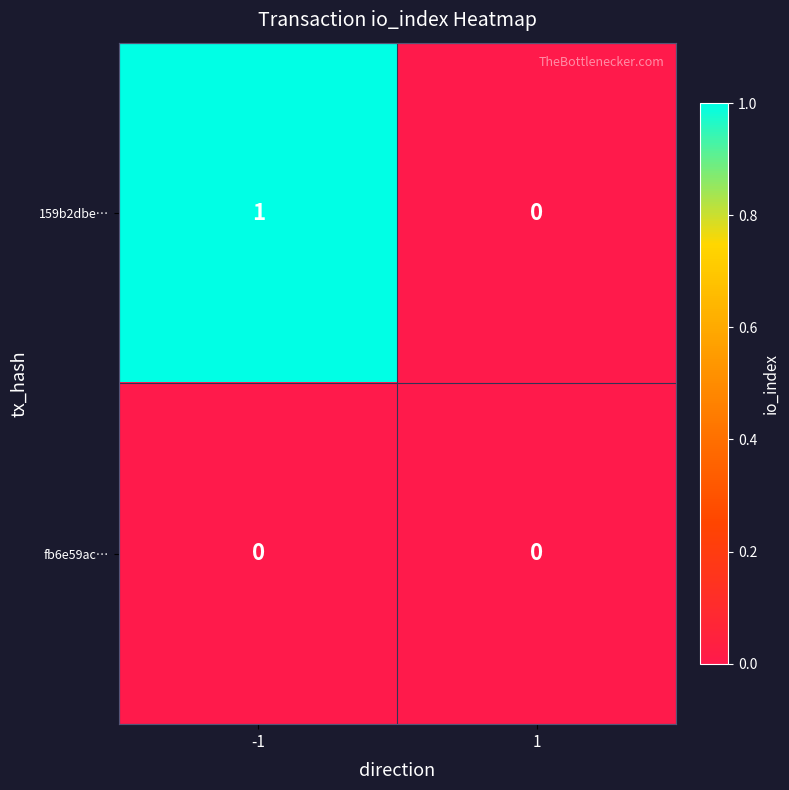

Rank the series by their average value, from lowest to highest.

fb6e59ac…, 159b2dbe…